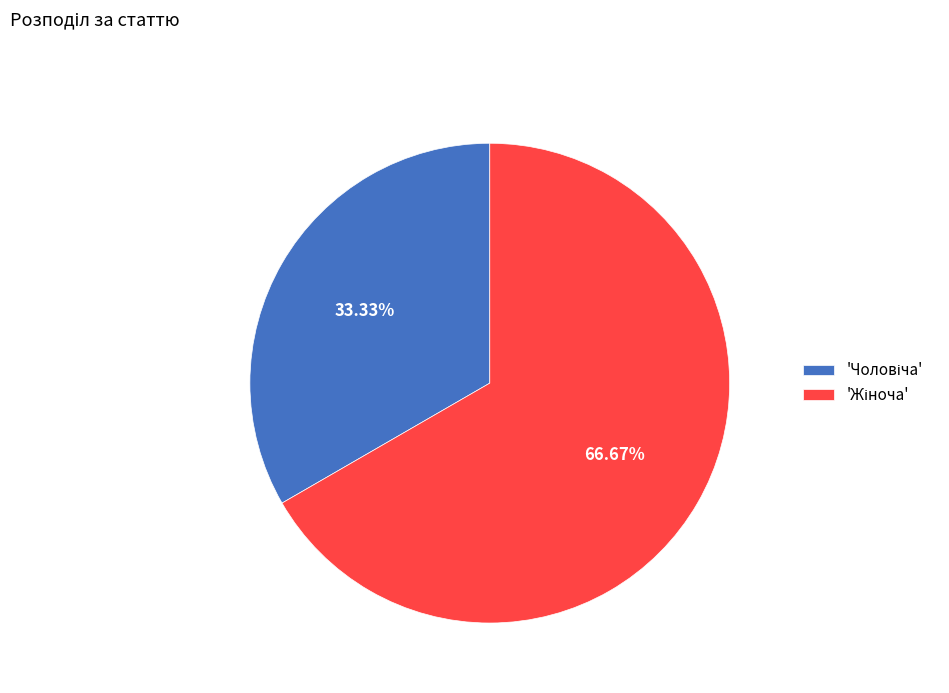

Does any single category account for the majority?

Yes